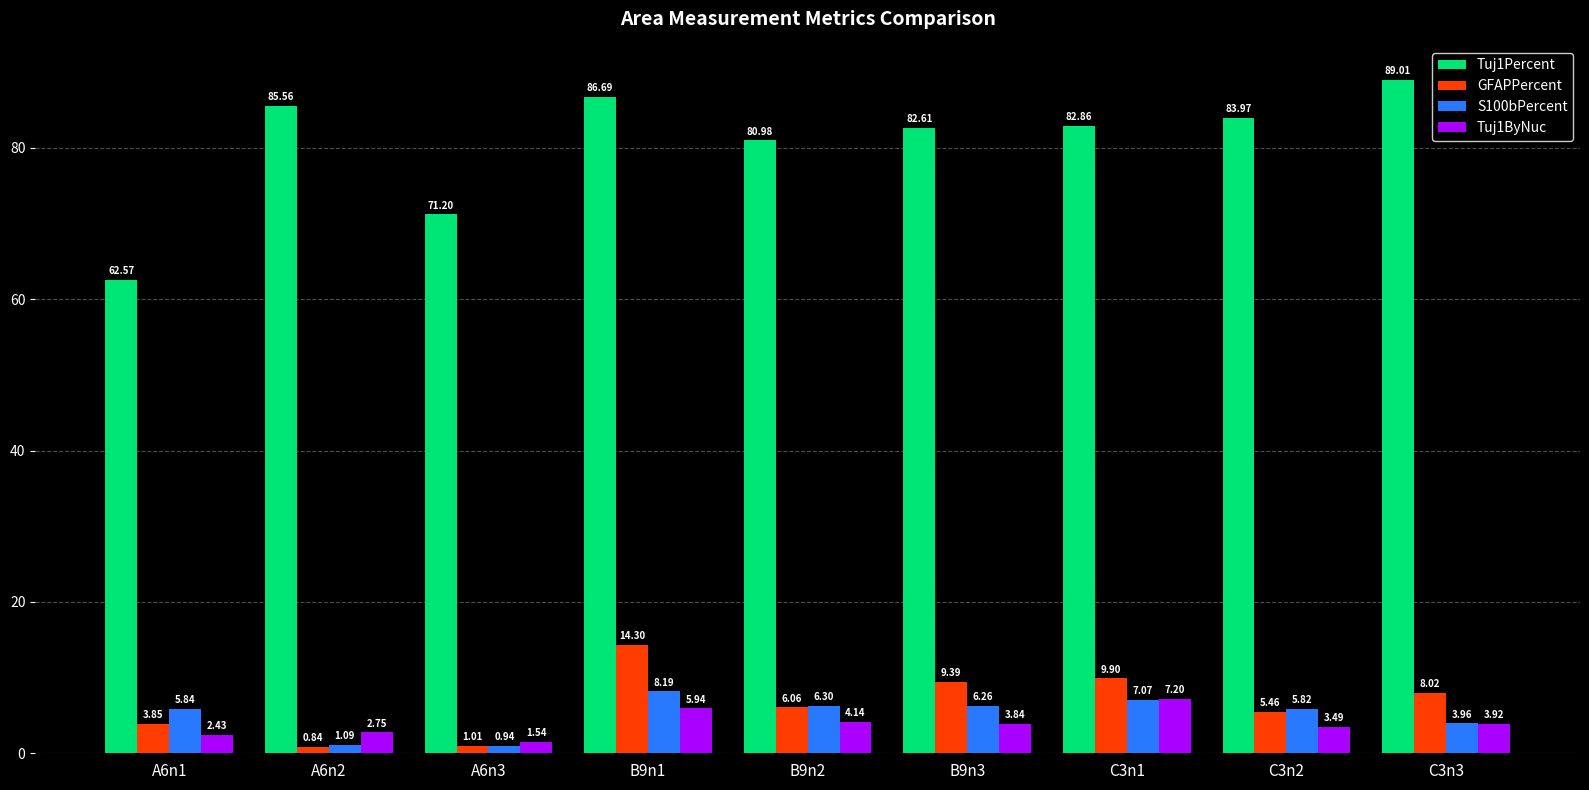

What are all the series names shown in the legend?

Tuj1Percent, GFAPPercent, S100bPercent, Tuj1ByNuc